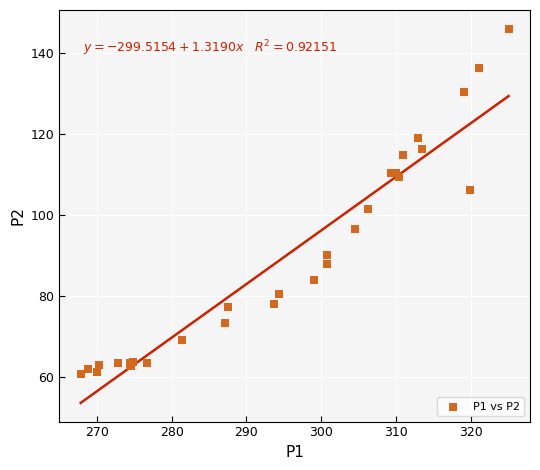

What Y value in the scatter plot is closest to 103?

101.4